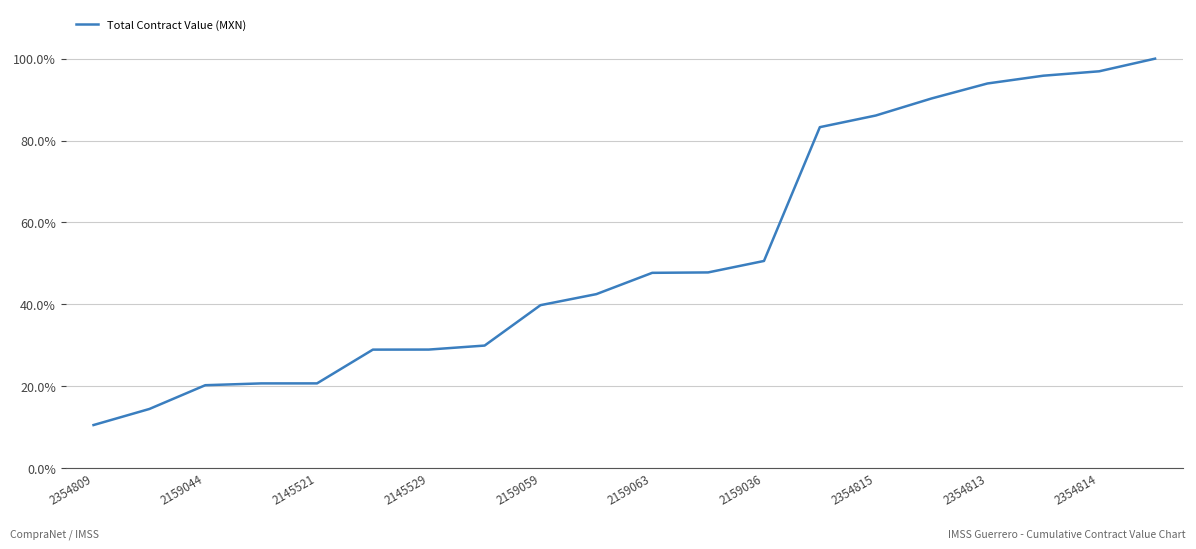

What is the difference between the maximum and minimum values?

89.4